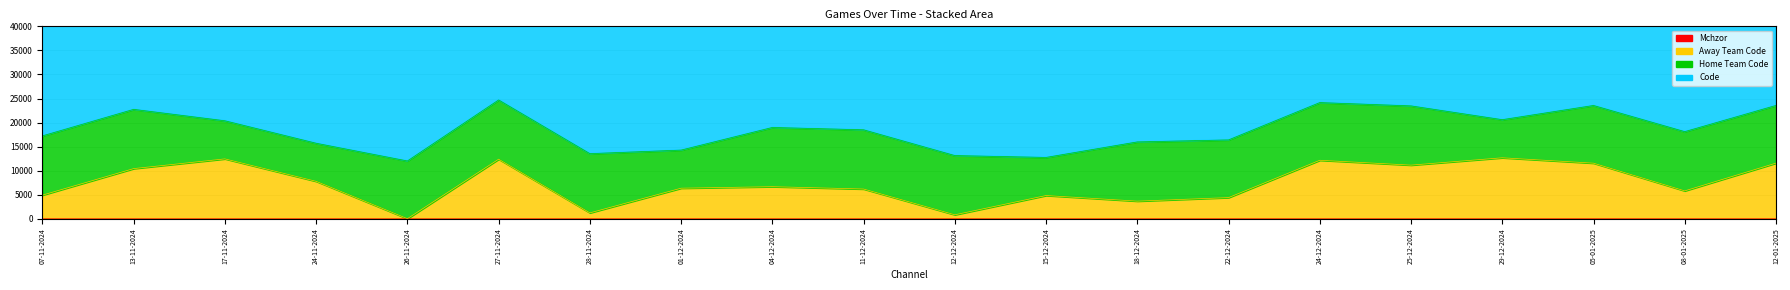

What is the total value across all series at 29-12-2024?

12696